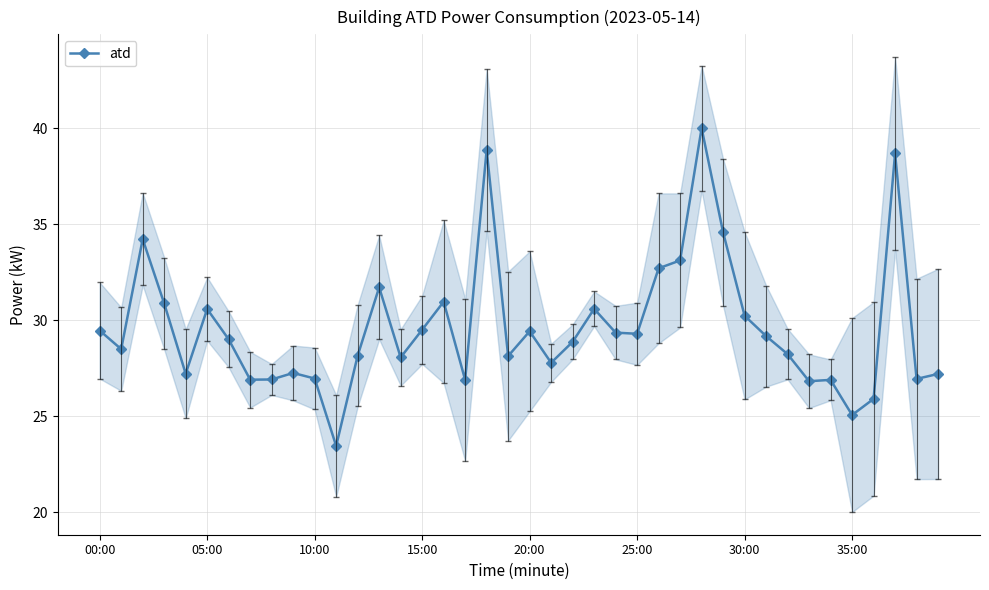

Is it true that atd equals 18.8 at 05:00?

False